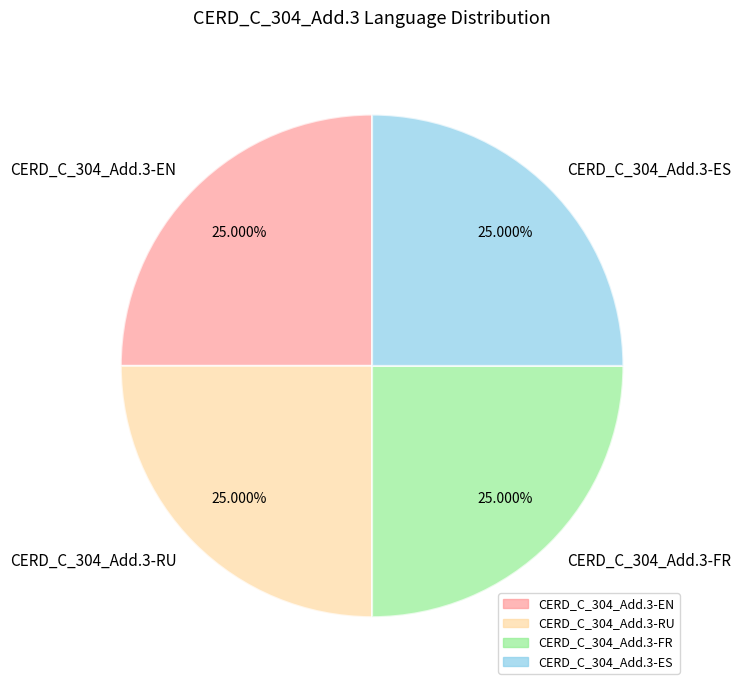

Does CERD_C_304_Add.3-FR account for over 50% of the chart?

No